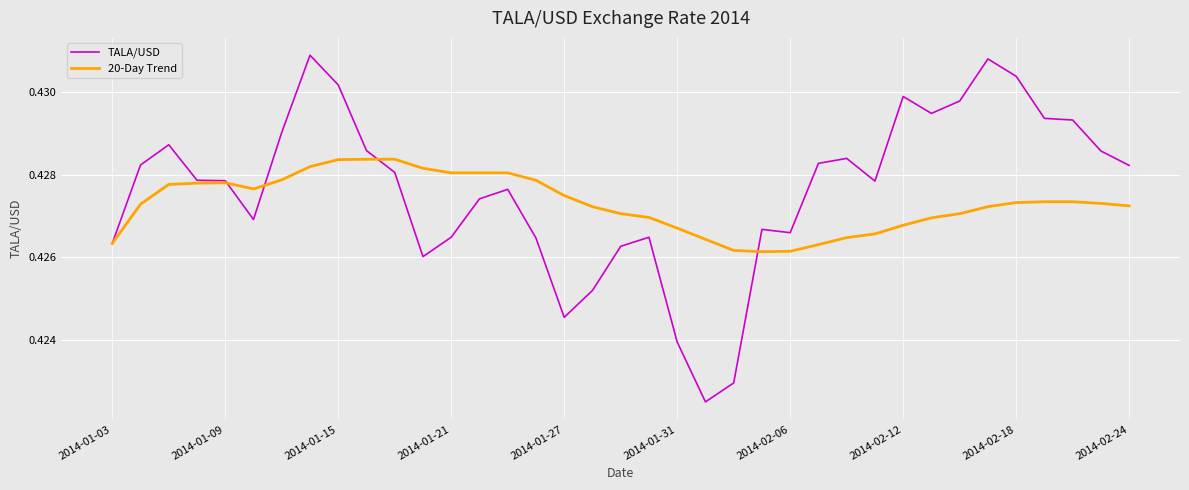

Which series has the largest range (max minus min)?

TALA/USD